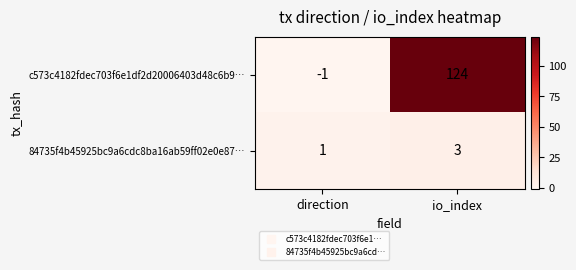

At which category is the sum across all series the highest?

io_index